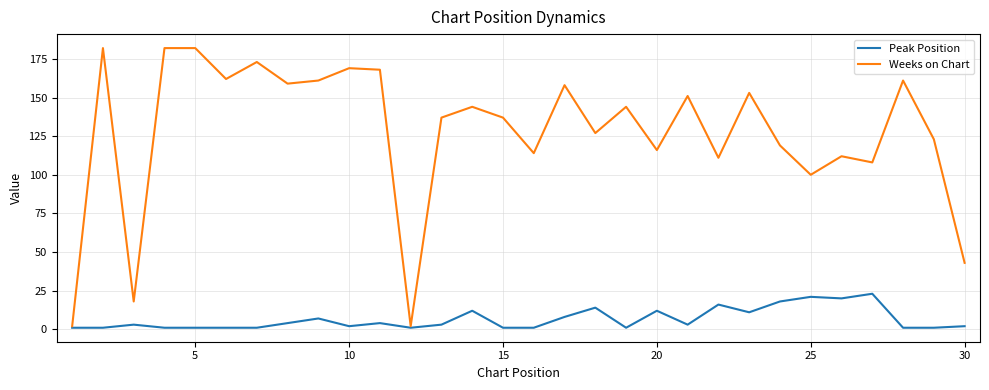

Which series has the largest total across all categories?

Weeks on Chart